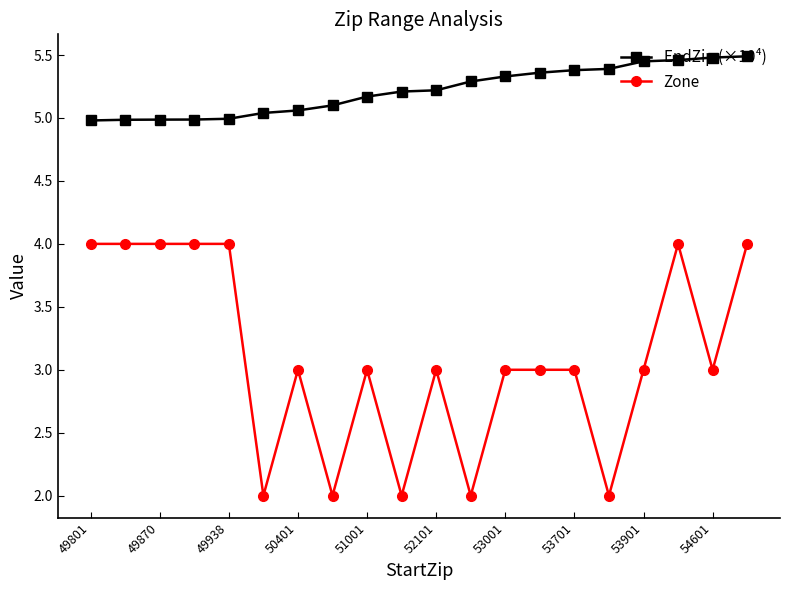

How many distinct data groups are displayed?

2